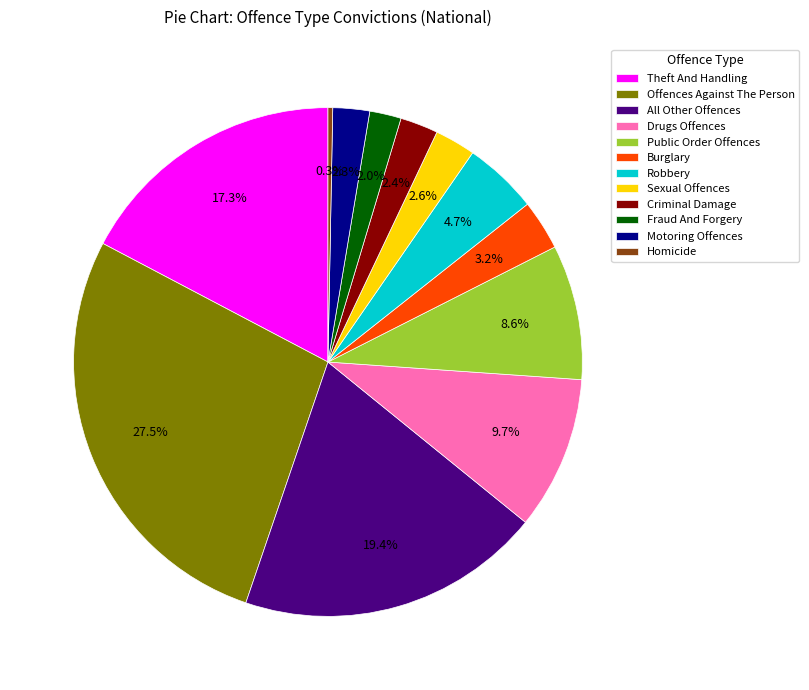

Which category has the biggest portion of the pie?

Offences Against The Person